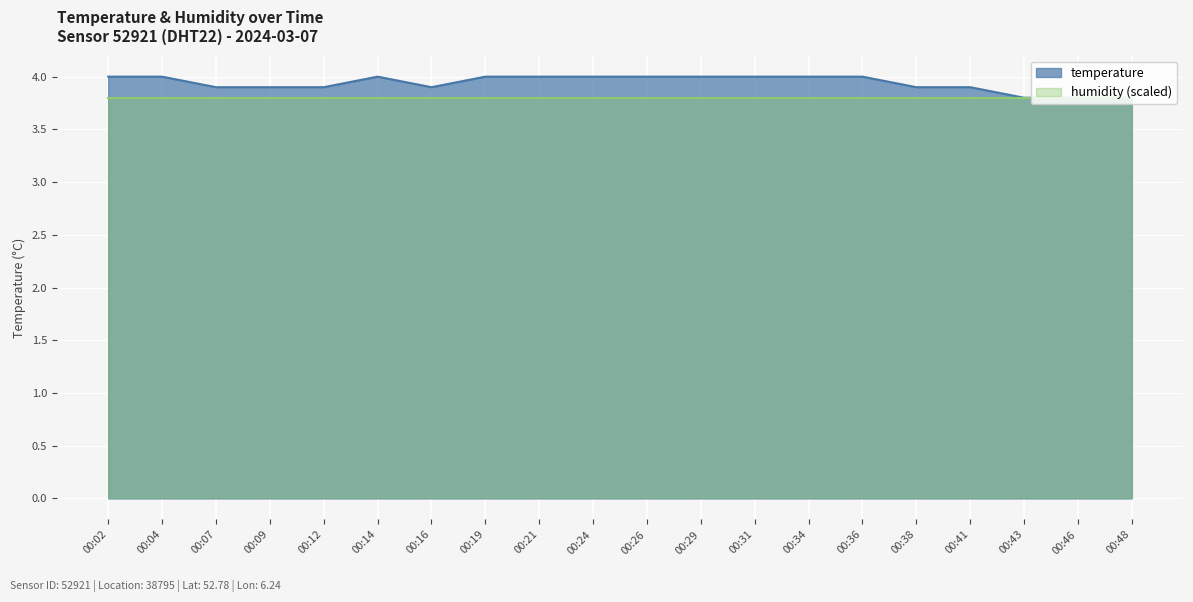

True or false: there are more than 0 points higher than both neighbors.

True